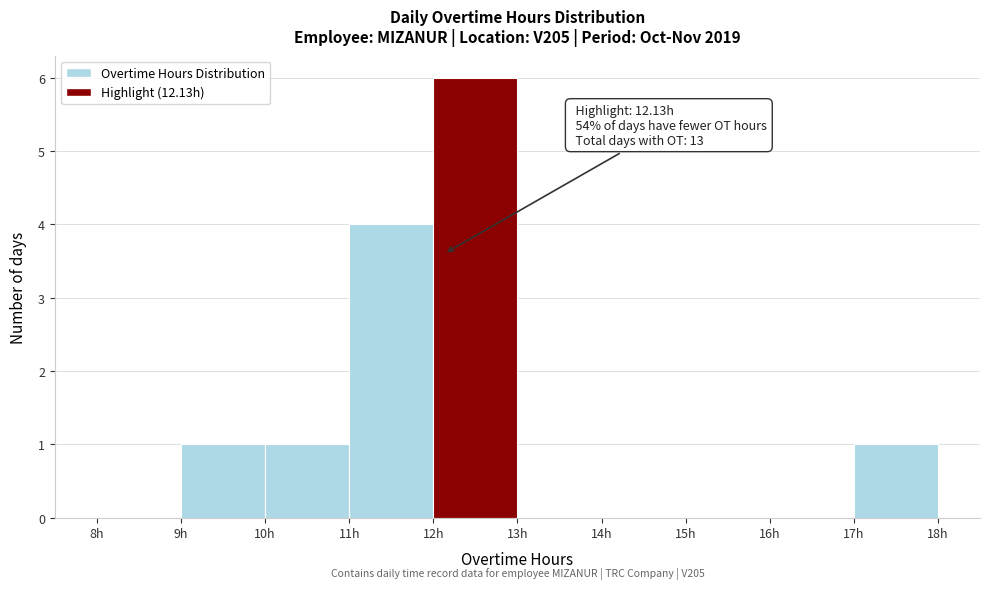

Which range on the x-axis has the tallest bar?

12 to 13